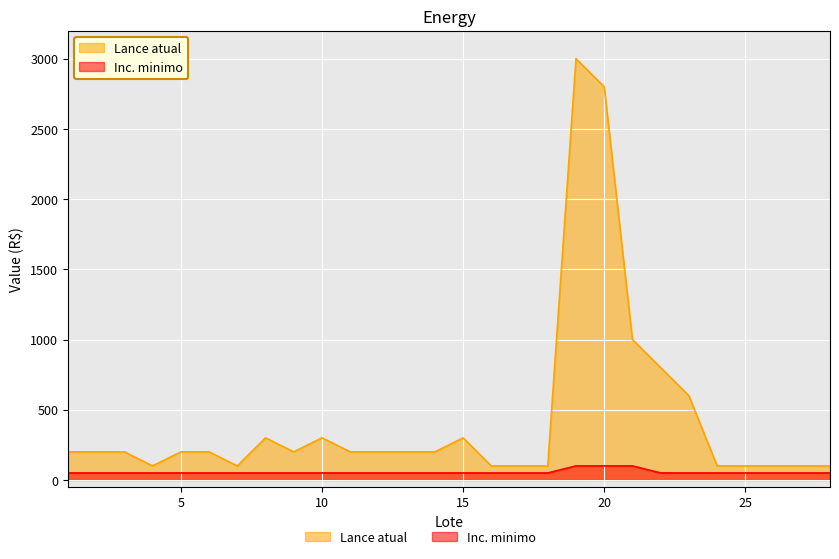

The Lance atual series shows 100 at 16. True or false?

True